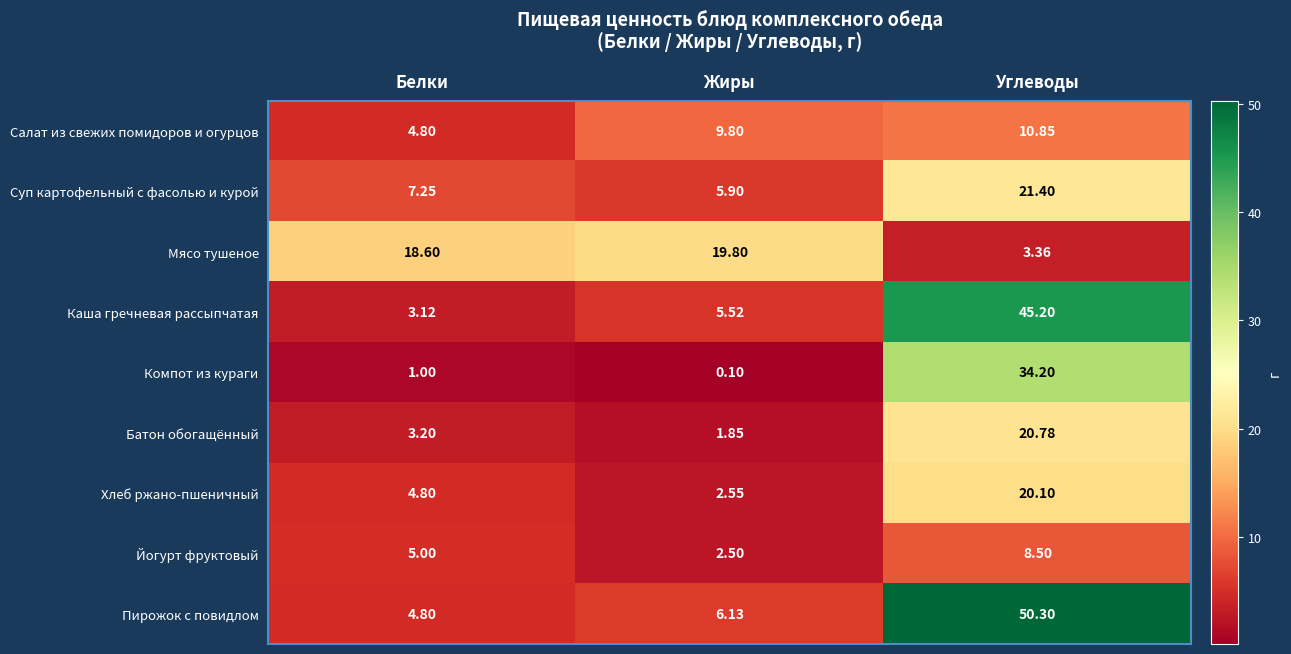

Which series changed the most between Белки and Углеводы?

Пирожок с повидлом